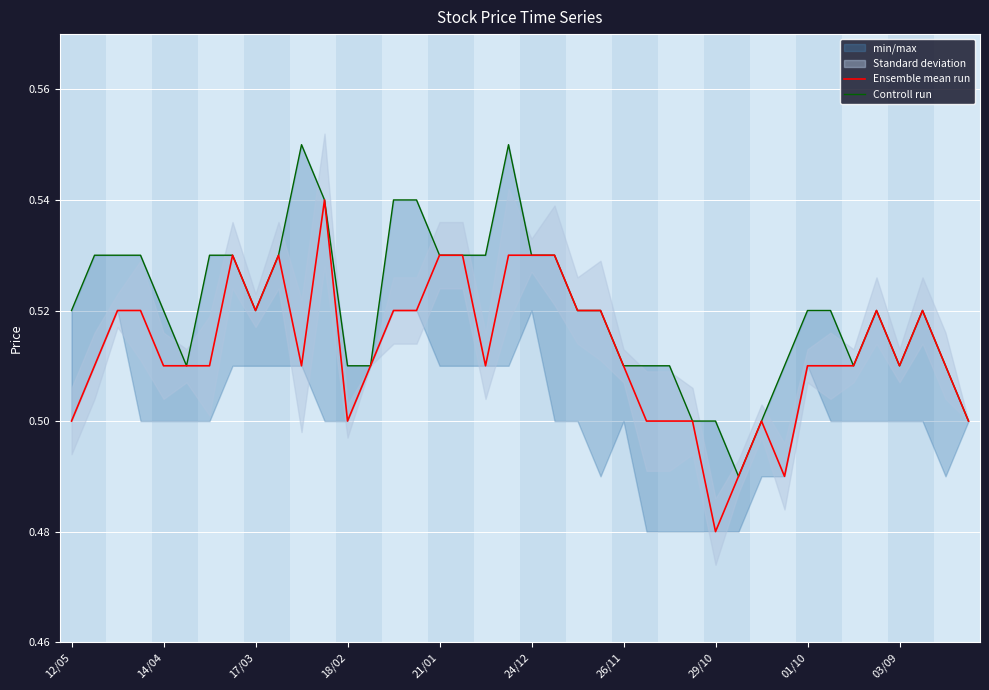

Is it true that Ensemble mean run equals 0.2 at 26/11?

False